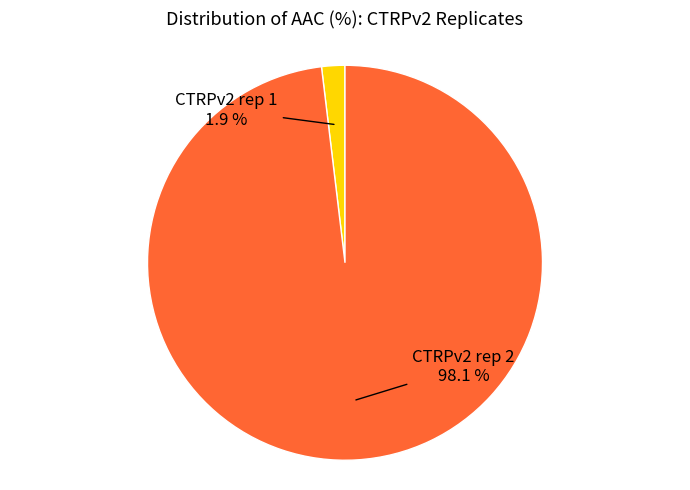

Is there a majority slice in this chart?

Yes